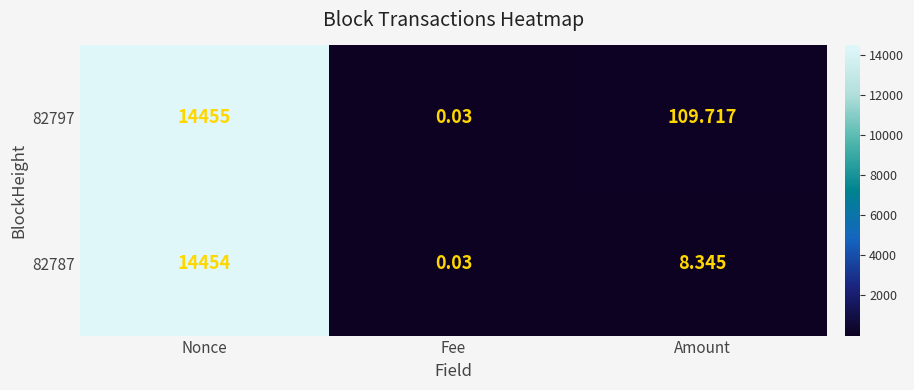

Where is 82797 nearest to the value 7227?

Amount